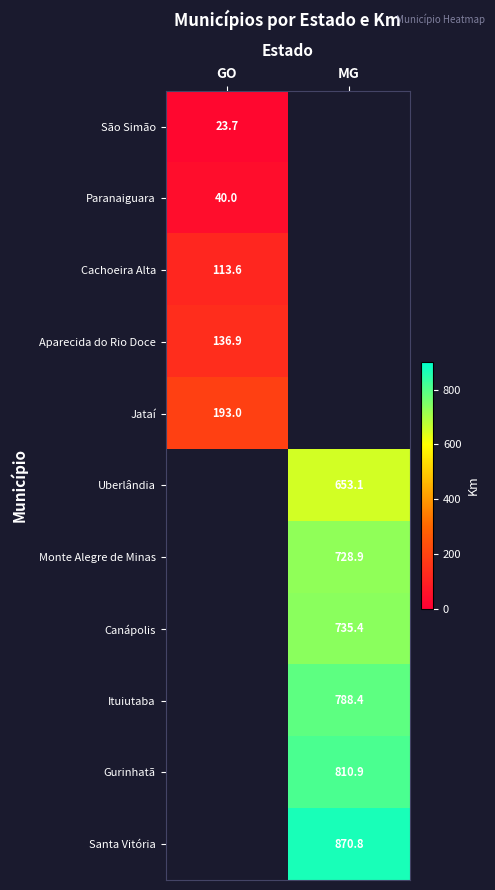

Which label corresponds to the smallest value in the chart?

GO